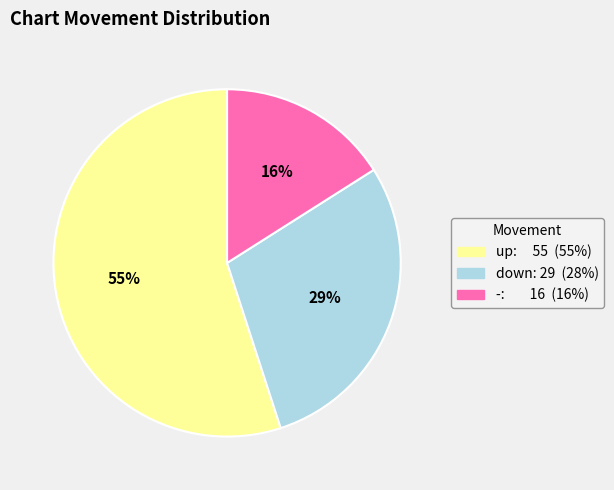

To the nearest percent, what portion does - represent?

16%